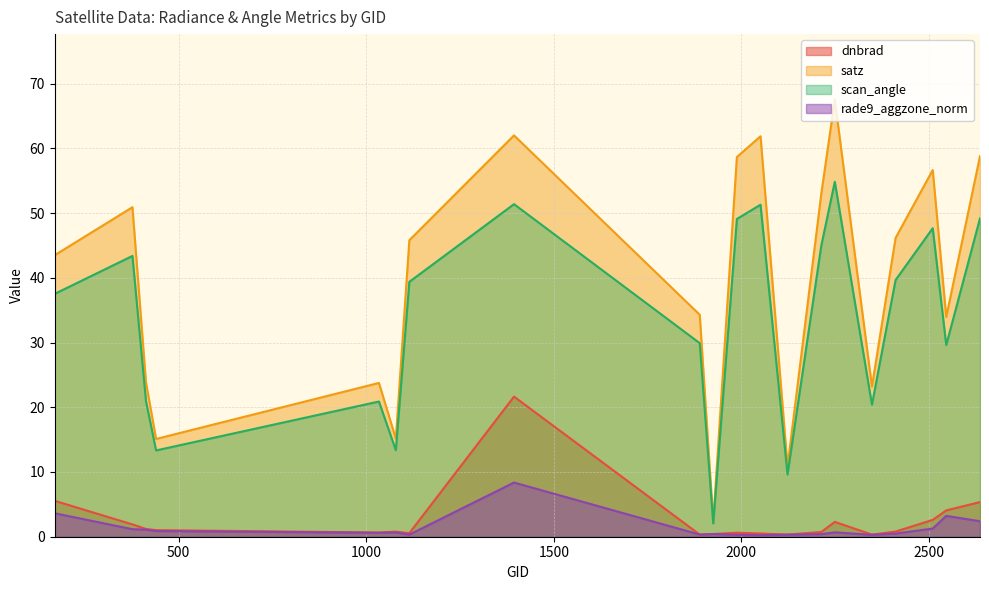

What are all the series names shown in the legend?

dnbrad, satz, scan_angle, rade9_aggzone_norm